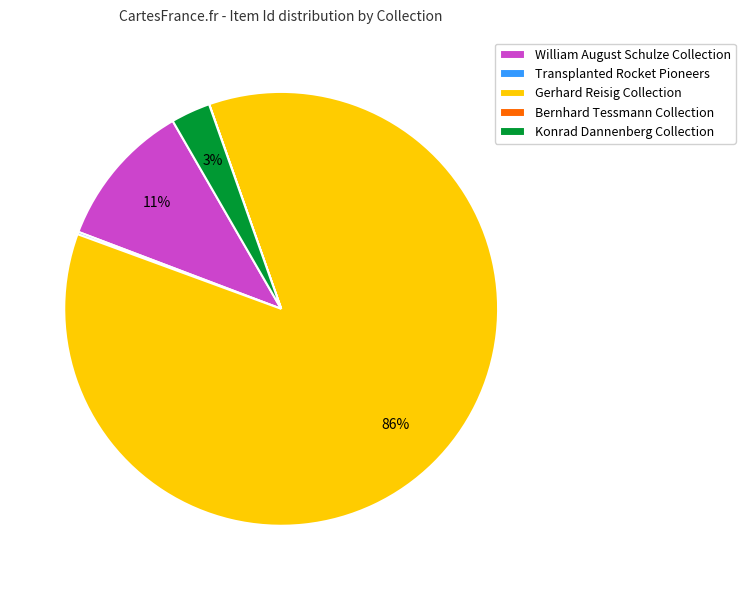

To the nearest percent, what portion does Konrad Dannenberg Collection represent?

3%